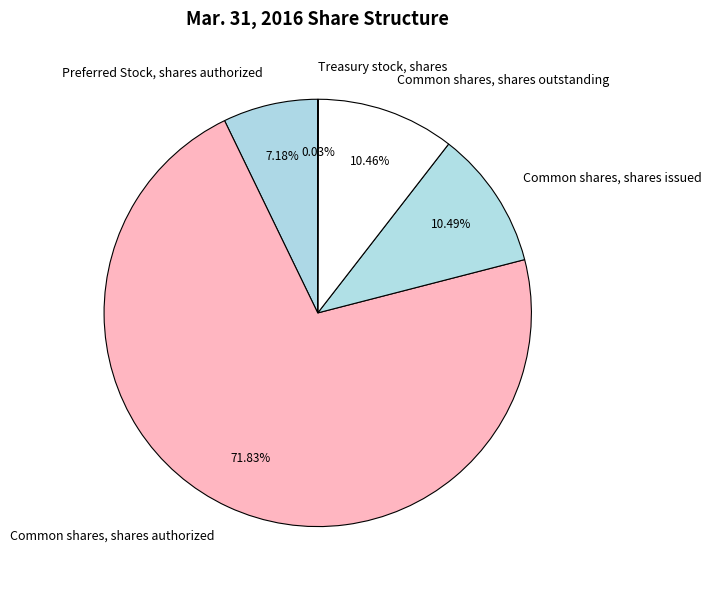

Which slice is the largest?

Common shares, shares authorized